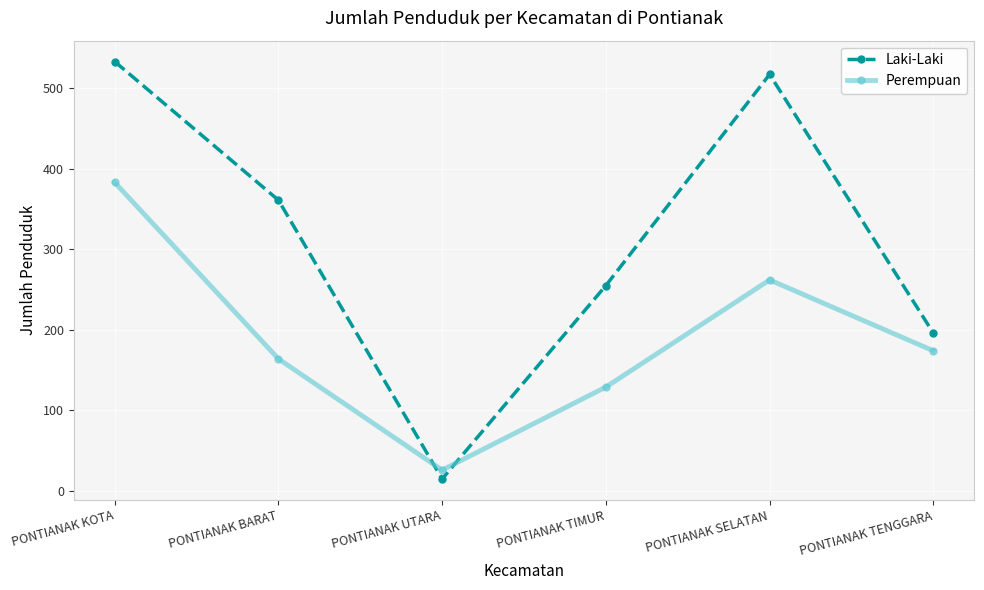

Read the Laki-Laki value at PONTIANAK SELATAN.

517